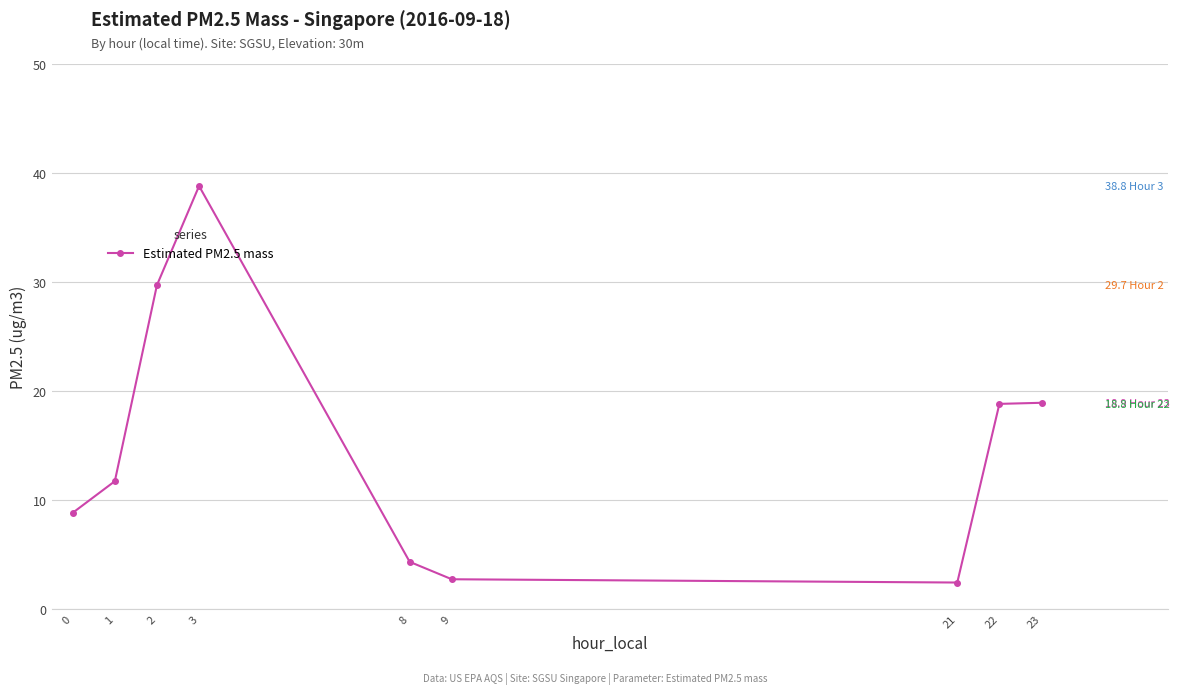

How many values are below 11?

4